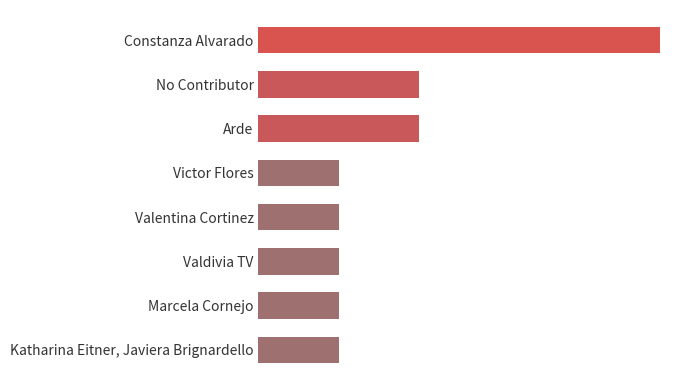

Rank the categories by value from highest to lowest.

Constanza Alvarado, No Contributor, Arde, Victor Flores, Valentina Cortinez, Valdivia TV, Marcela Cornejo, Katharina Eitner, Javiera Brignardello